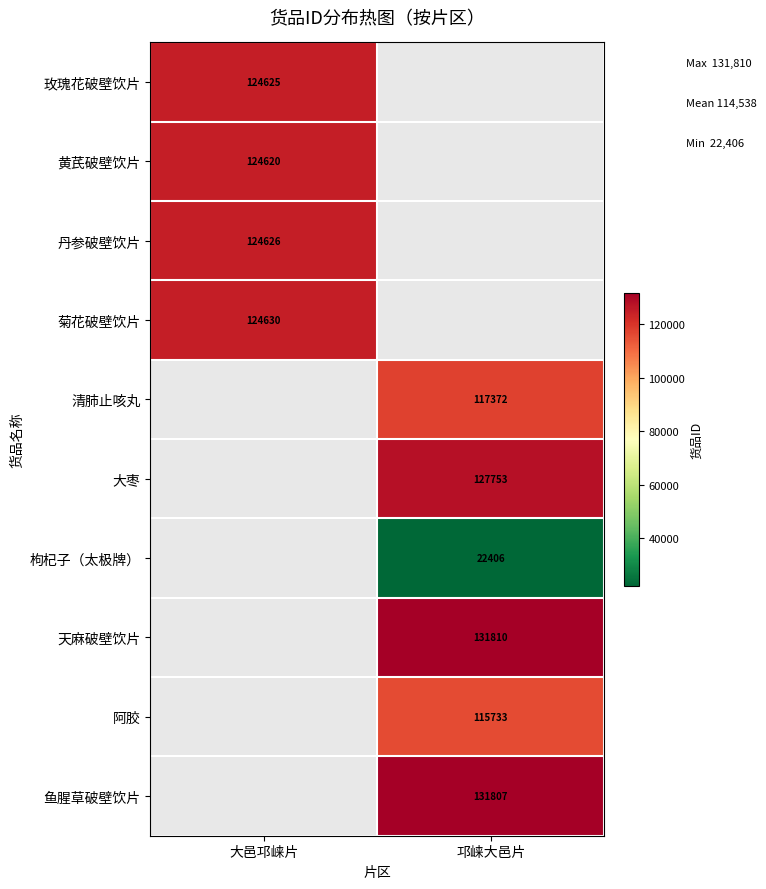

Count the number of data series in this chart.

10